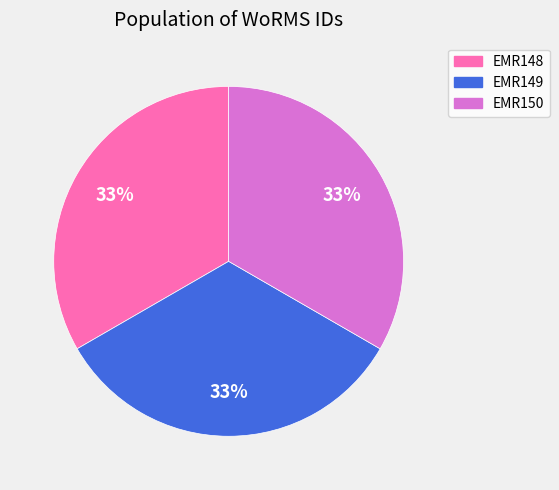

True or false: EMR150 accounts for 28% of the total.

False